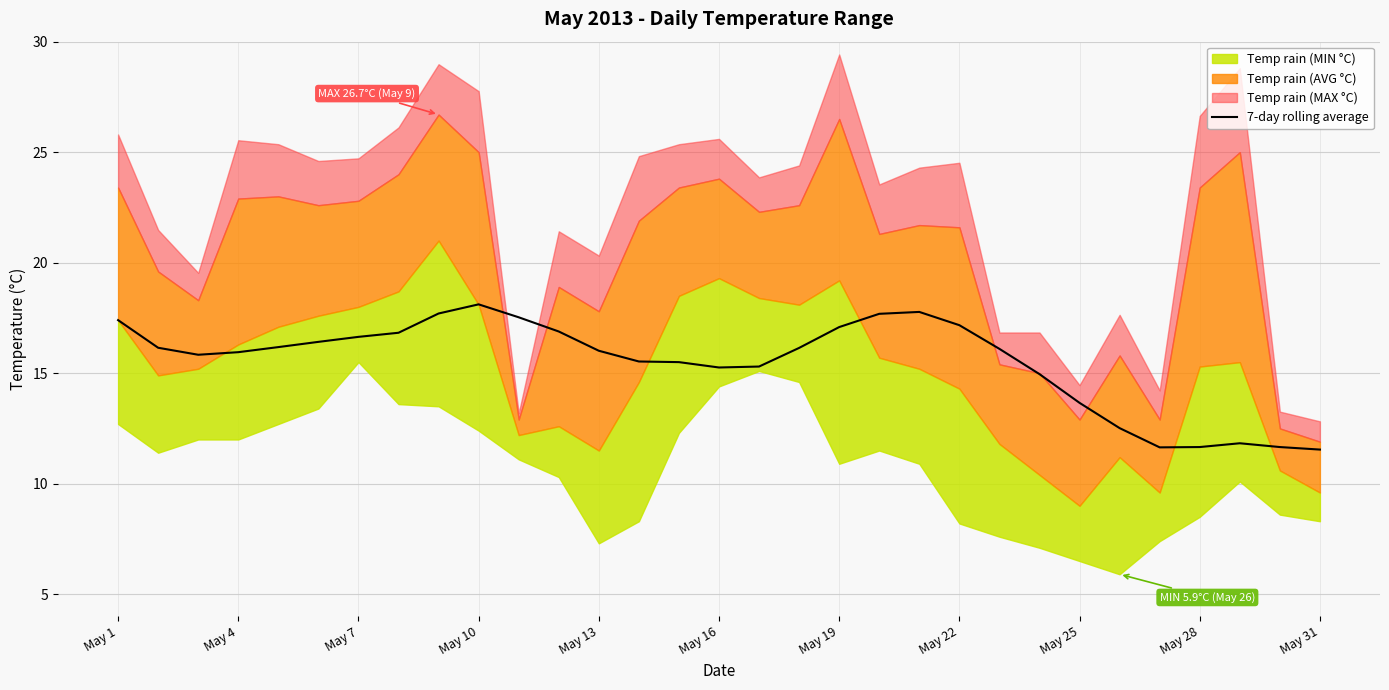

What is the sum of all values?

480.6